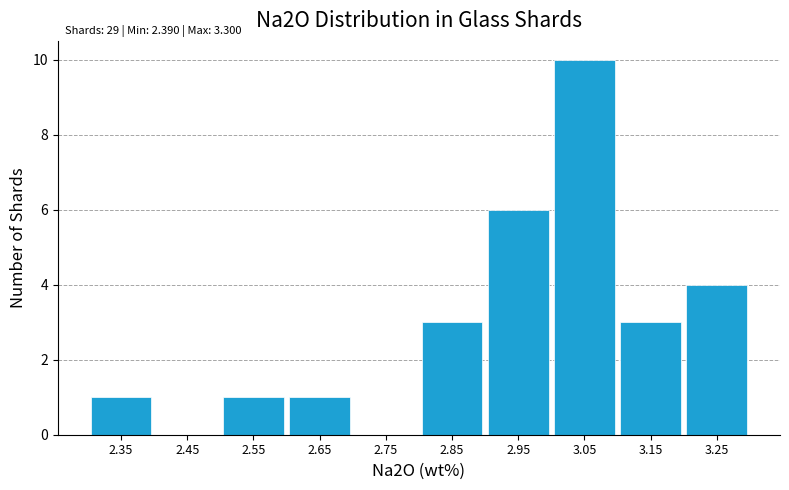

Which range on the x-axis has the tallest bar?

3.0 to 3.1